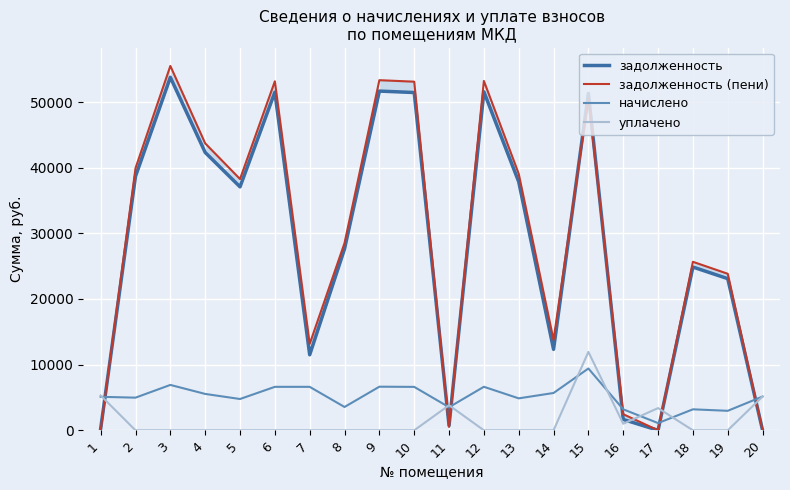

Where do начислено and задолженность (пени) first cross each other?

1 and 2